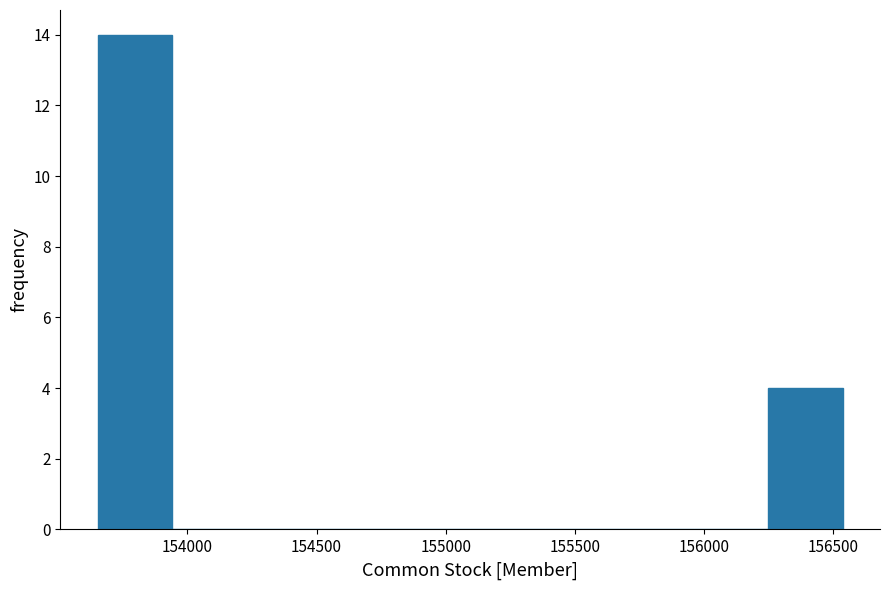

What is the height of the bar covering 153650 to 153950 on the x-axis? Neither the bar edges nor the heights are printed on the chart, so give them approximately, as read against the axes.

14